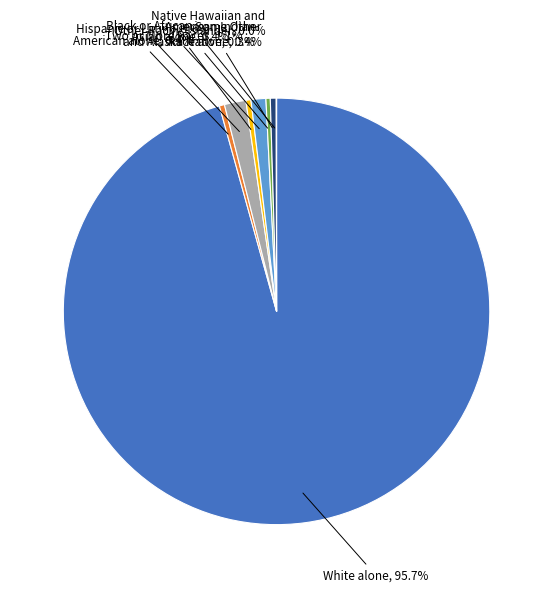

Is there a majority slice in this chart?

Yes